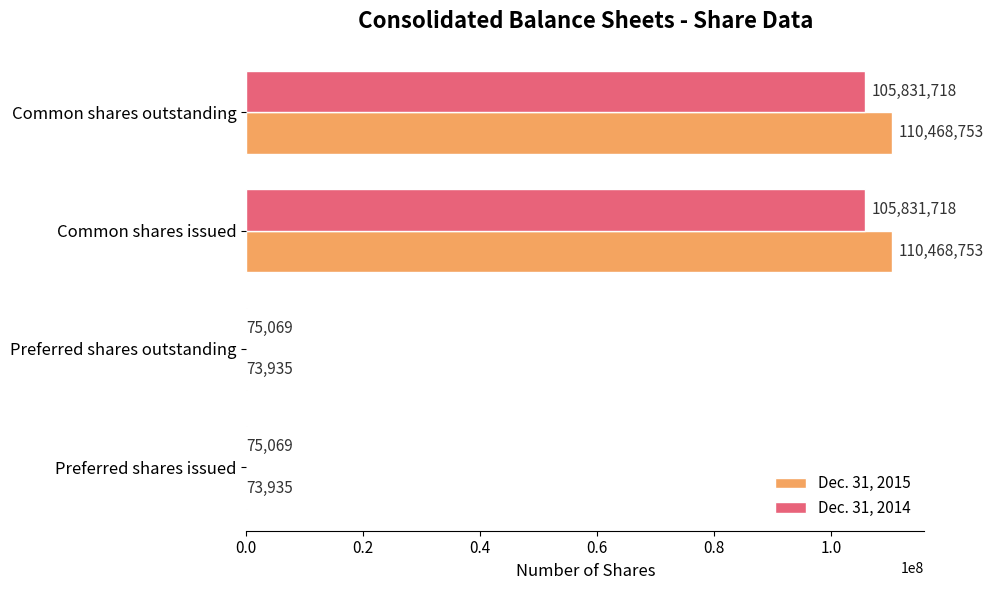

What is the sum of the Dec. 31, 2015 values at Preferred shares issued and Common shares outstanding?

110542688